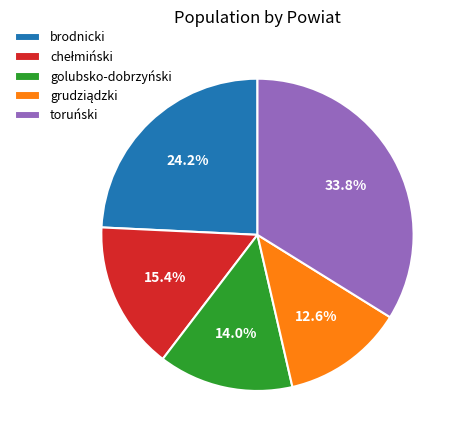

Does toruński account for over 50% of the chart?

No